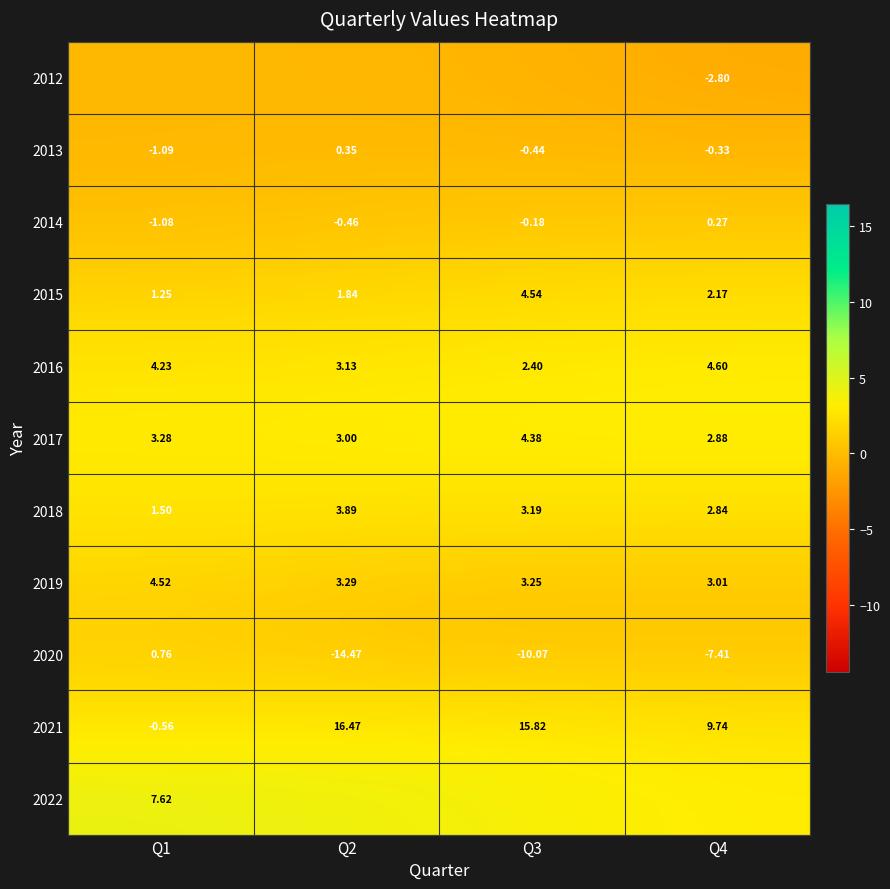

Rank the categories by value from highest to lowest.

2 tr 2021, 3 tr 2021, 4 tr 2021, 1 tr 2022, 4 tr 2016, 3 tr 2015, 1 tr 2019, 3 tr 2017, 1 tr 2016, 2 tr 2018, 2 tr 2019, 1 tr 2017, 3 tr 2019, 3 tr 2018, 2 tr 2016, 4 tr 2019, 2 tr 2017, 4 tr 2017, 4 tr 2018, 3 tr 2016, 4 tr 2015, 2 tr 2015, 1 tr 2018, 1 tr 2015, 1 tr 2020, 2 tr 2013, 4 tr 2014, 3 tr 2014, 4 tr 2013, 3 tr 2013, 2 tr 2014, 1 tr 2021, 1 tr 2014, 1 tr 2013, 4 tr 2012, 4 tr 2020, 3 tr 2020, 2 tr 2020